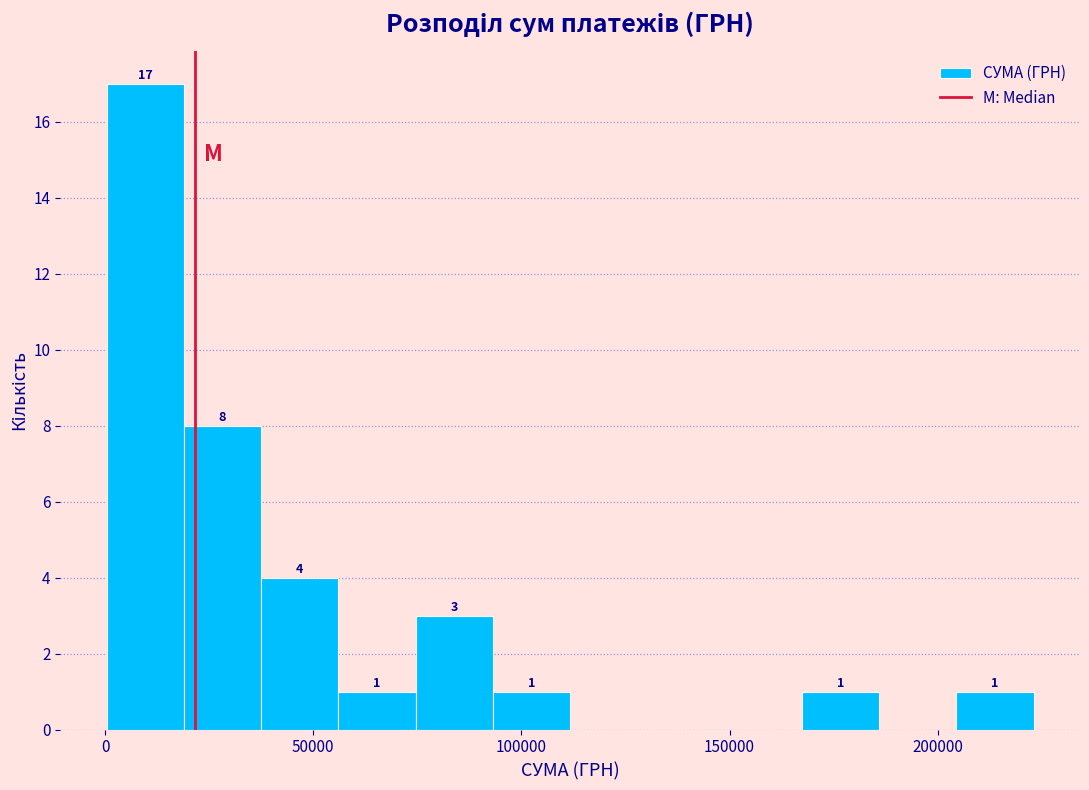

Around what value on the x-axis is the tallest bar? Give the approximate position of its centre, as read against the axis.

10000